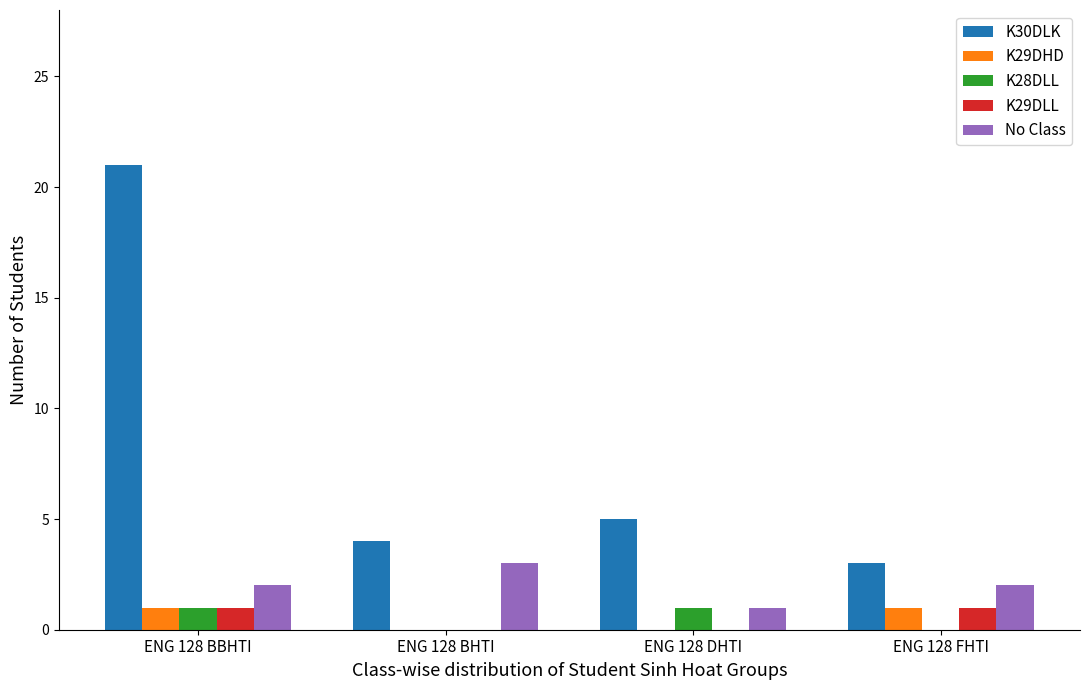

Reading left to right, list all the values displayed in this chart.

K30DLK: 21	4	5	3
K29DHD: 1	0	0	1
K28DLL: 1	0	1	0
K29DLL: 1	0	0	1
No Class: 2	3	1	2